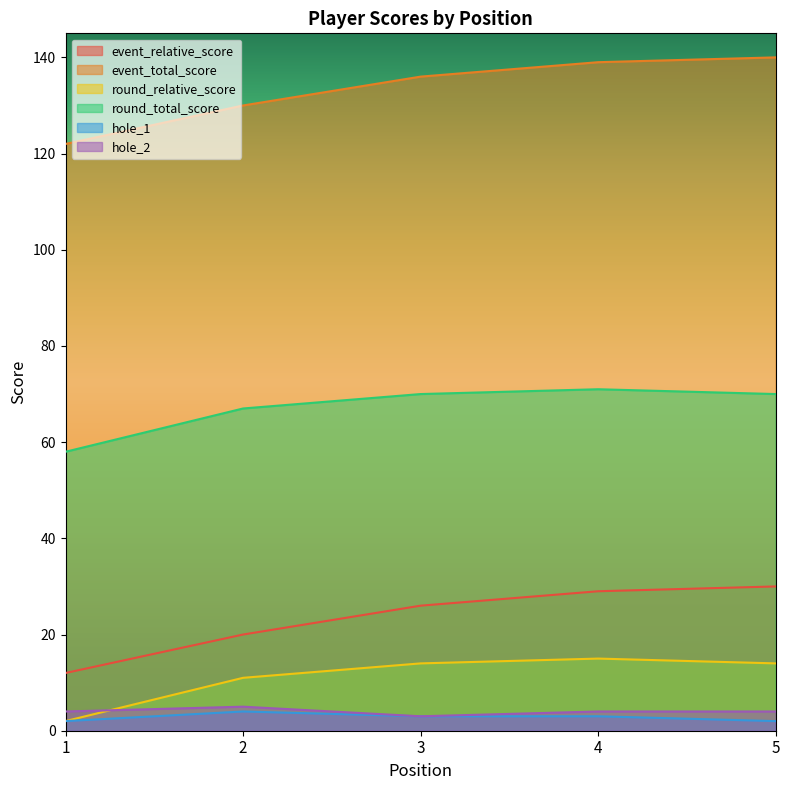

Is the value of hole_2 at 4 greater than the value of round_total_score at 1?

No